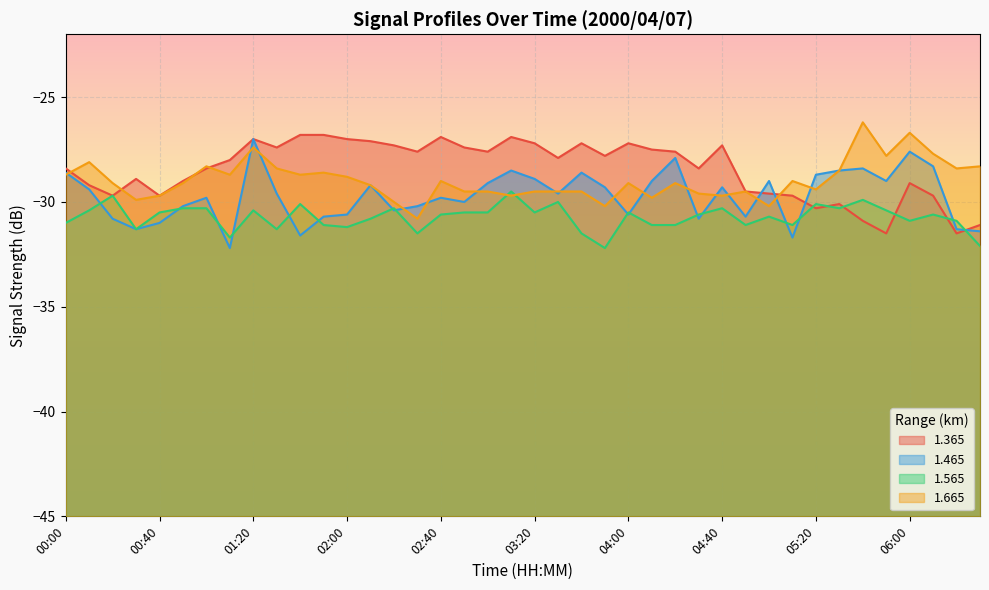

What is the spread (max minus min) of values at 06:30?

3.8